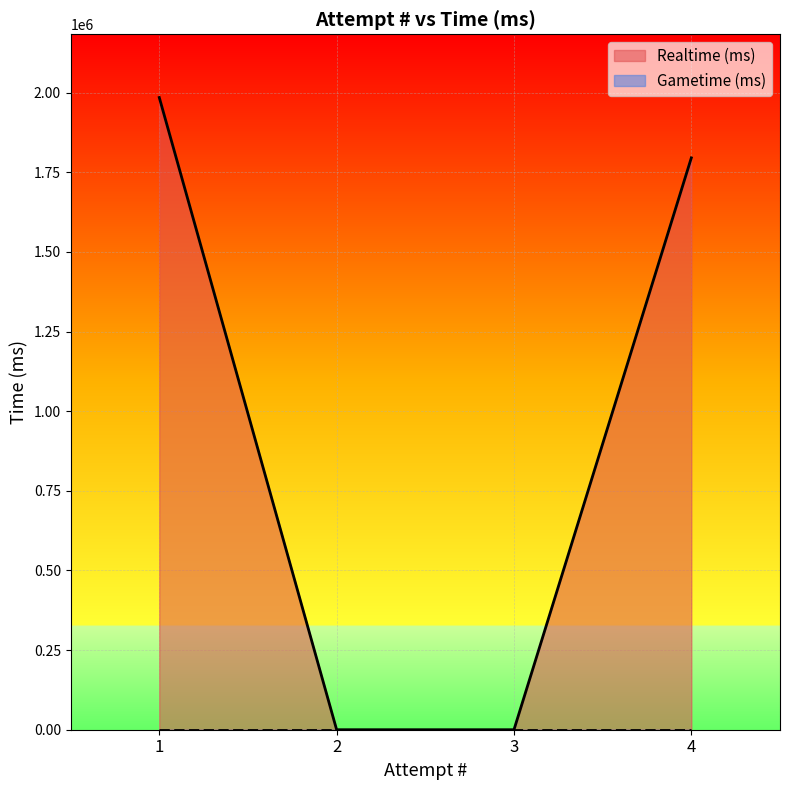

List the labels in order of value, smallest first.

2, 3, 4, 1